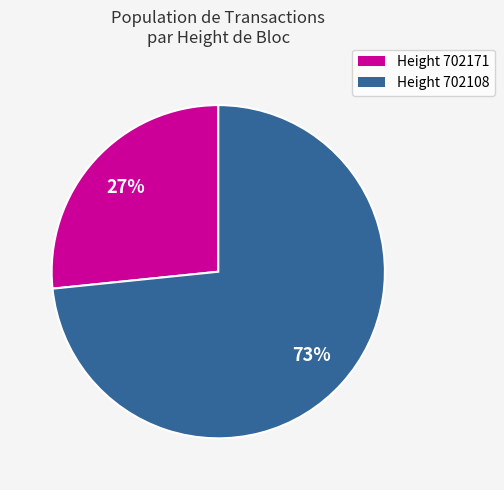

How many segments does this pie chart have?

2